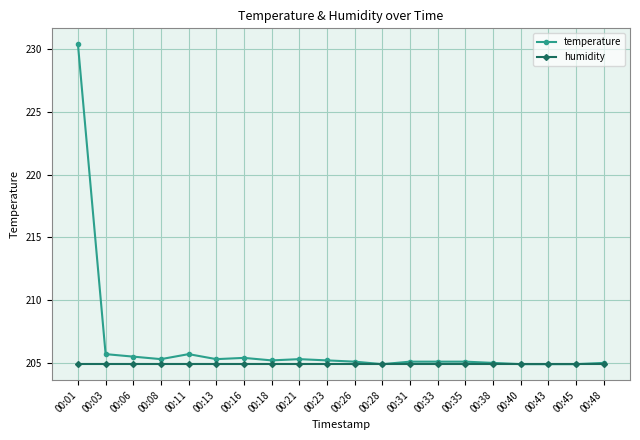

What is the value of the temperature point at the 16th from the left?

205.0